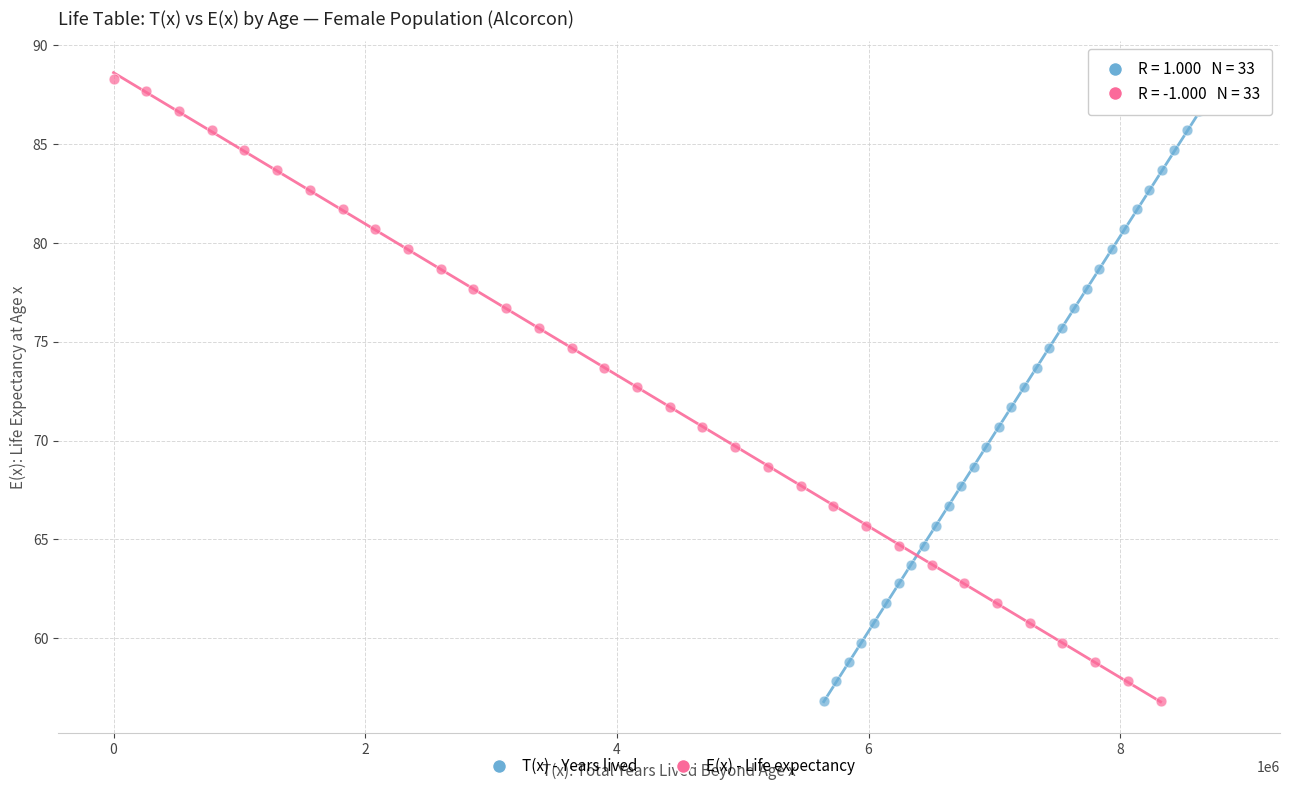

What are all the series names shown in the legend?

T(x) - Years lived, E(x) - Life expectancy